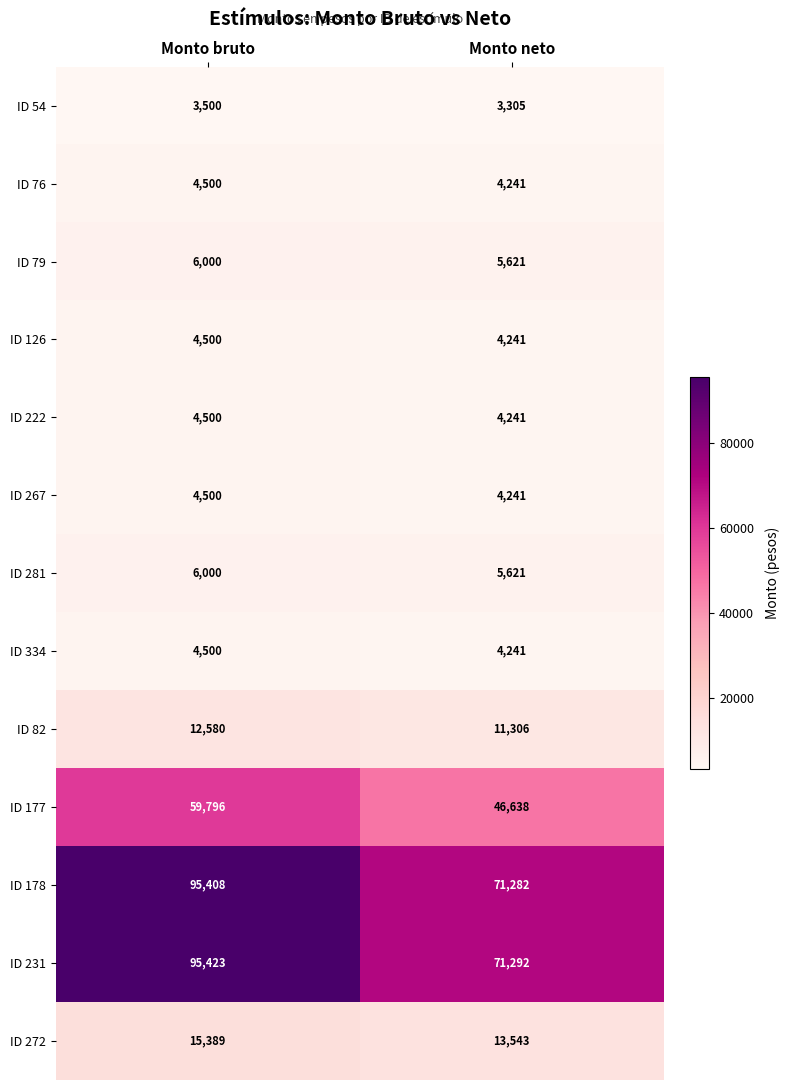

True or false: ID 82 has a value of 16777 at Monto neto.

False